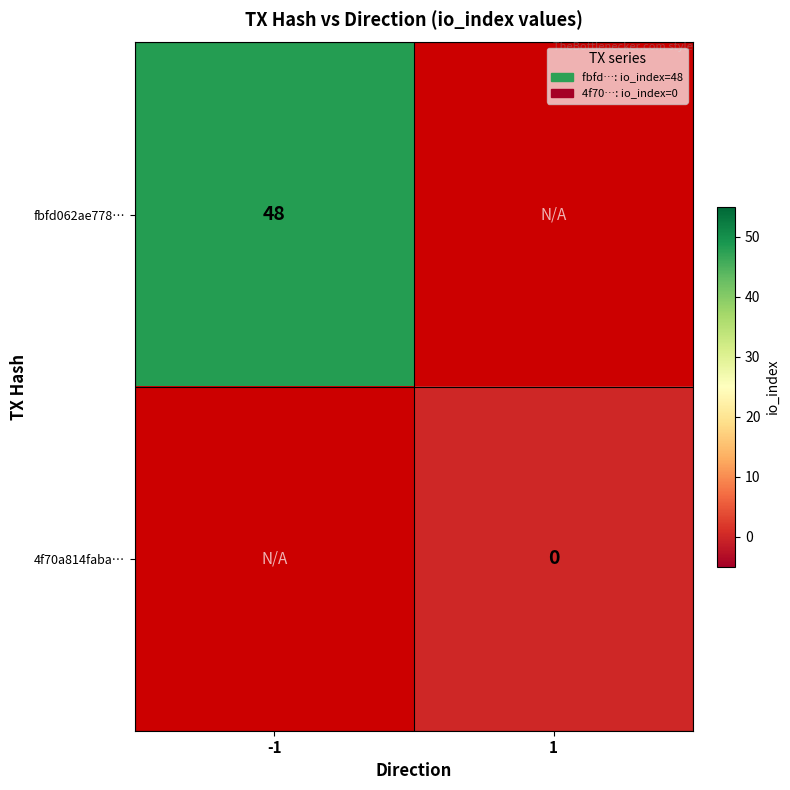

At how many categories does at least one series exceed 29?

1